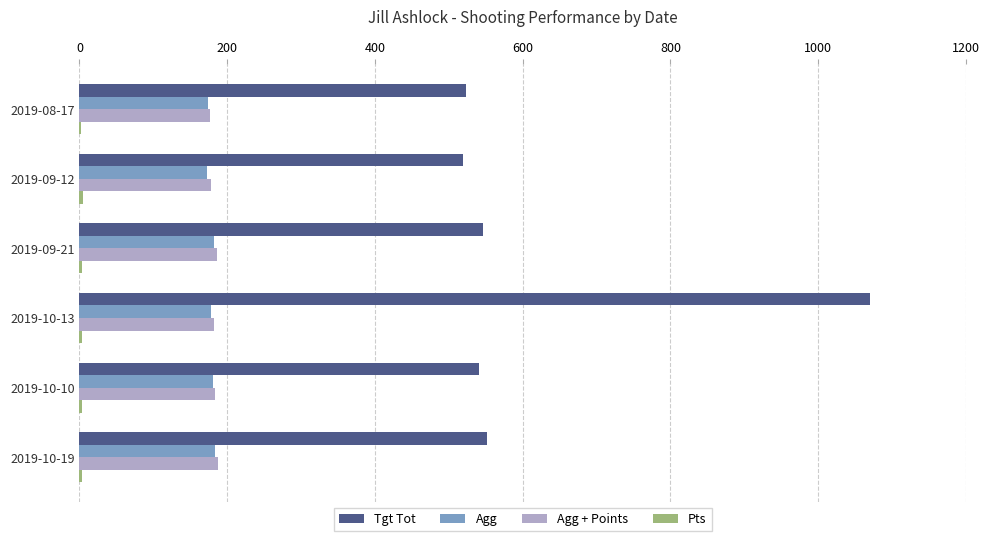

Which series has the largest total across all categories?

Tgt Tot